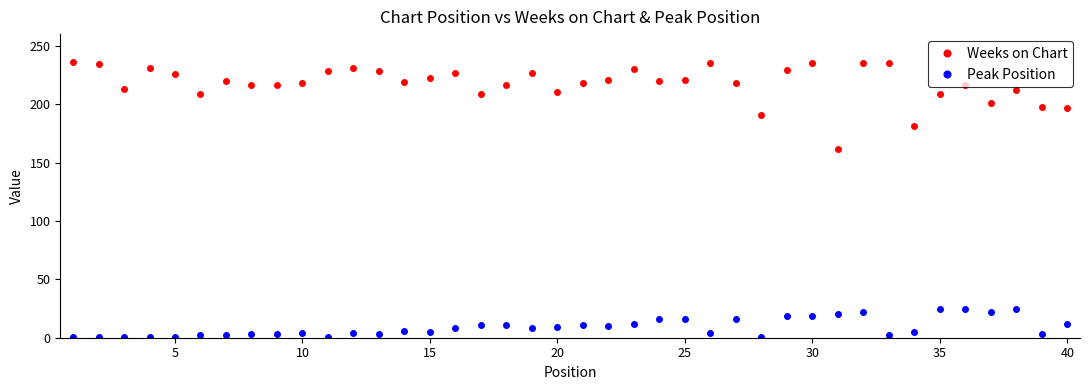

What is the maximum value for Weeks on Chart?

236